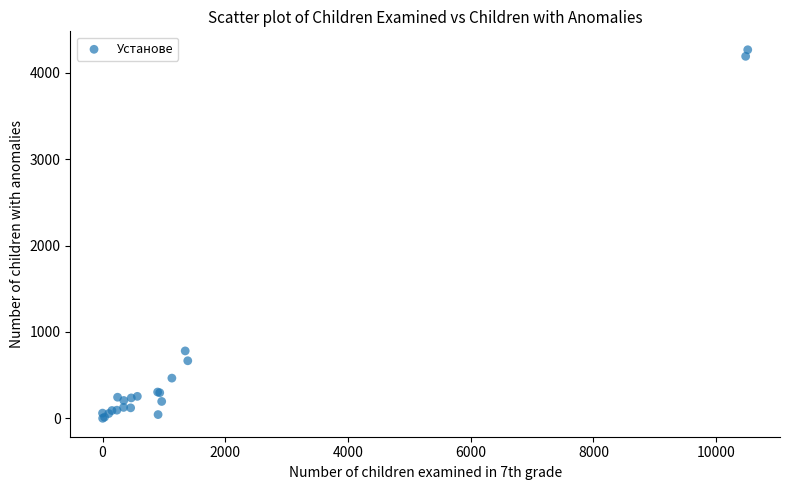

What Y value in the scatter plot is closest to 2134?

781